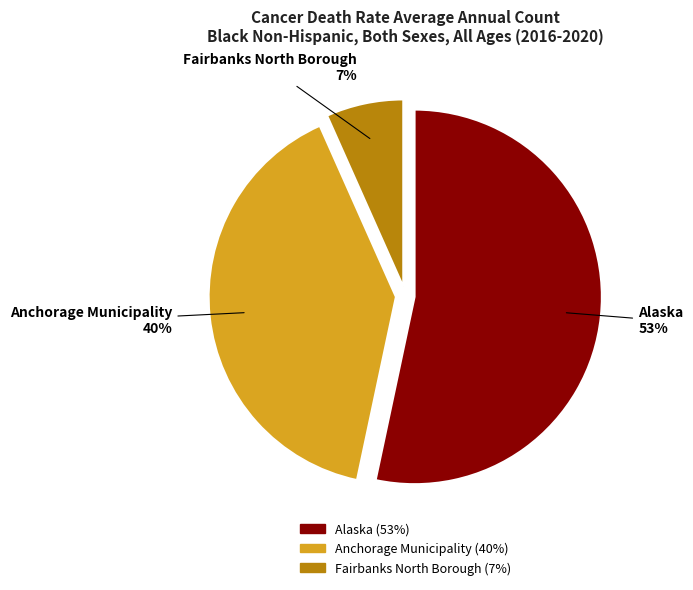

Which slice is the largest?

Alaska